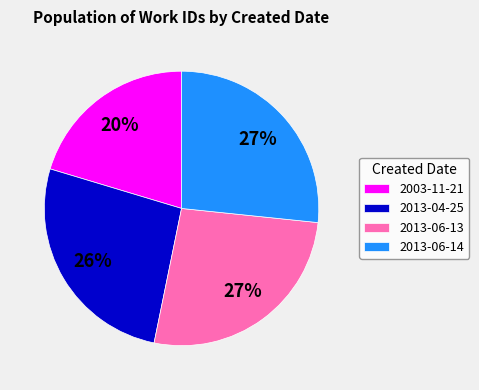

Is the sum of 2013-06-13 and 2013-06-14 greater than half?

Yes